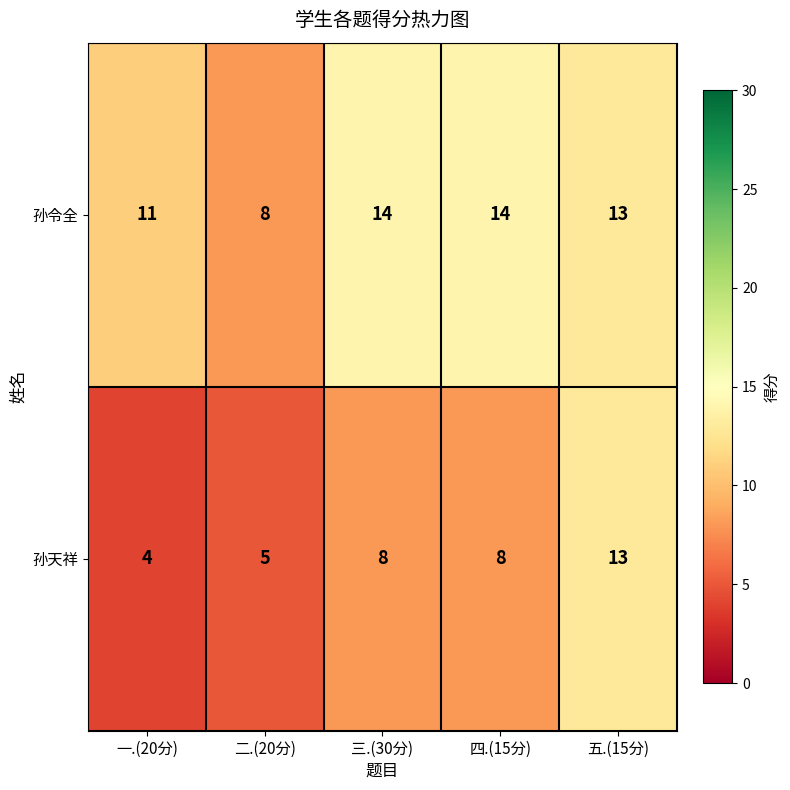

At how many categories does at least one series exceed 5?

5